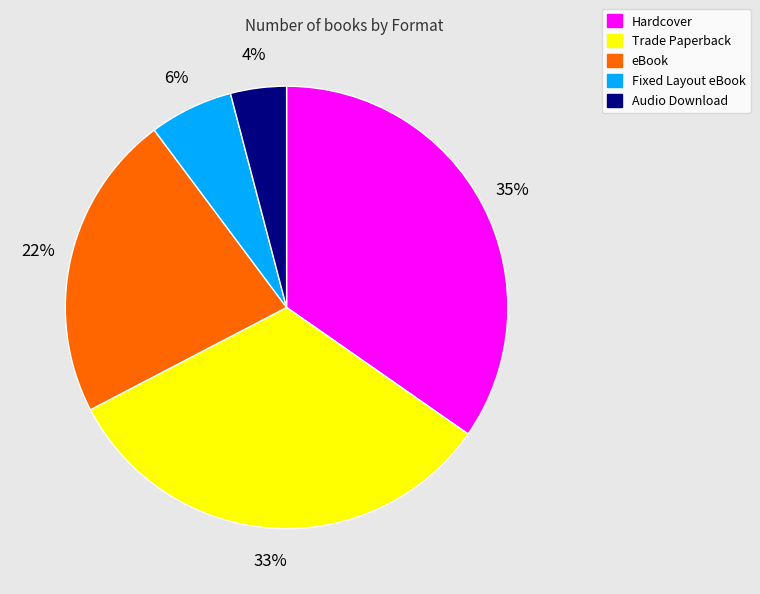

Does any single category account for the majority?

No